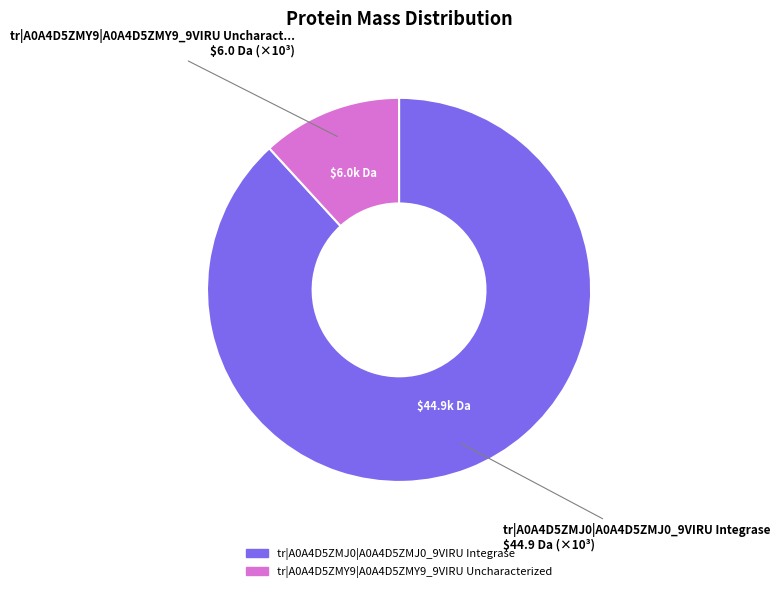

Which has a higher value, tr|A0A4D5ZMY9|A0A4D5ZMY9_9VIRU Uncharacterized or tr|A0A4D5ZMJ0|A0A4D5ZMJ0_9VIRU Integrase?

tr|A0A4D5ZMJ0|A0A4D5ZMJ0_9VIRU Integrase